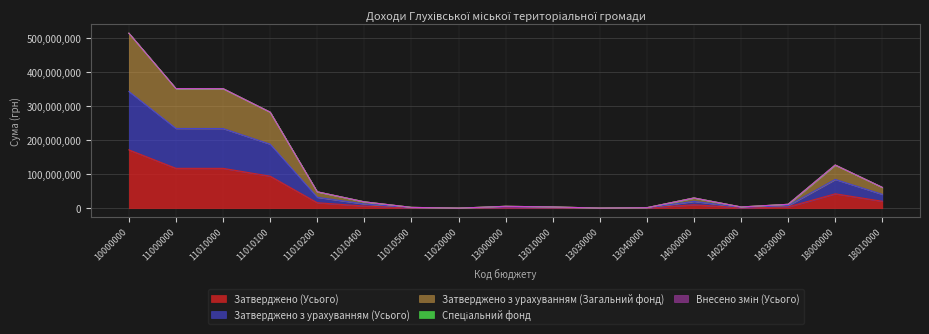

The value of Затверджено (Усього) at 14030000 is 1882756. True or false?

False